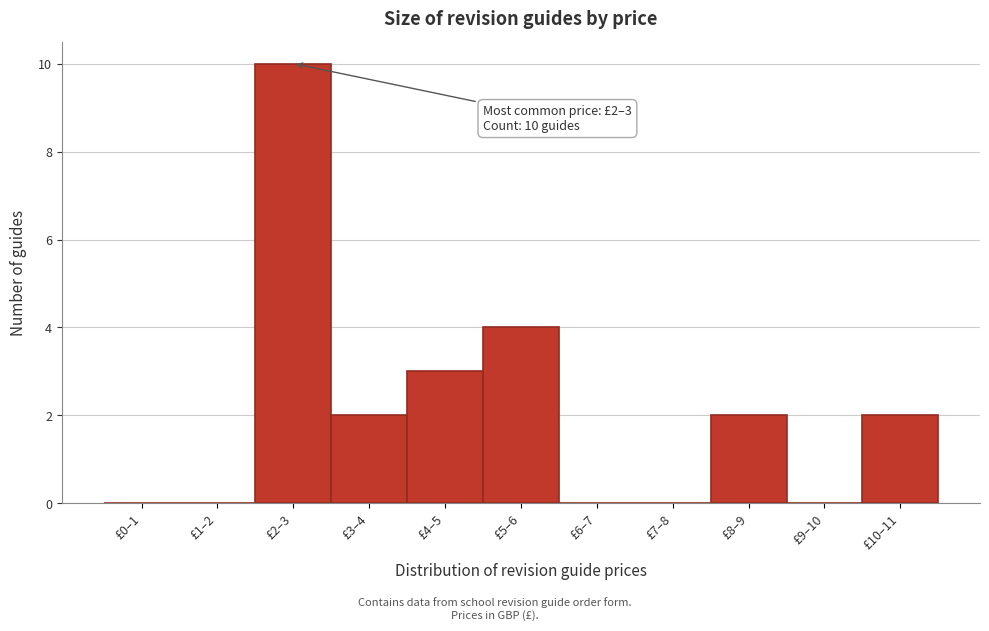

Reading left to right, extract all data points from this chart.

£0–1=0	£1–2=0	£2–3=10	£3–4=2	£4–5=3	£5–6=4	£6–7=0	£7–8=0	£8–9=2	£9–10=0	£10–11=2